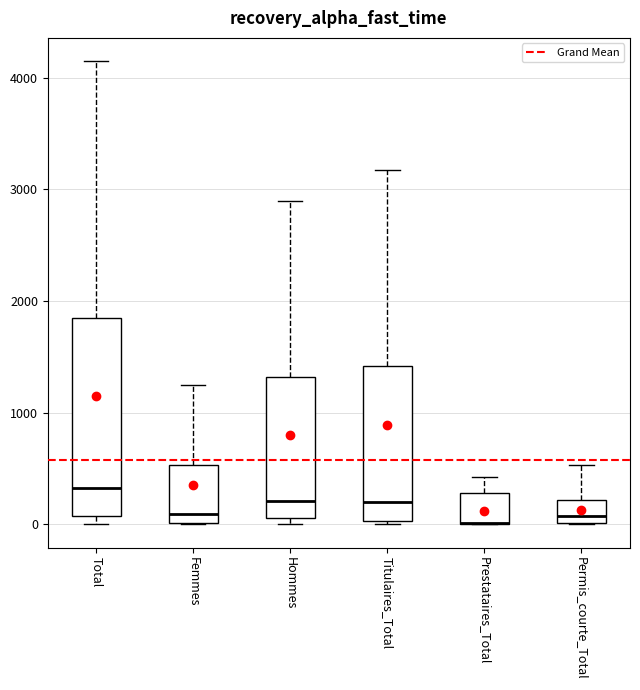

Reading left to right, read every box against the y-axis: the position of its median line, the range the box covers, and the ends of its whiskers. The values are not printed on the chart, so give them approximately, as read against the axis.

Total: median 300, box 100 to 1800, whiskers 0 to 4100
Femmes: median 100, box 0 to 500, whiskers 0 to 1300
Hommes: median 200, box 100 to 1300, whiskers 0 to 2900
Titulaires_Total: median 200, box 0 to 1400, whiskers 0 to 3200
Prestataires_Total: median 0 (drawn on the box's lower edge), box 0 to 300, whiskers 0 to 400
Permis_courte_Total: median 100, box 0 to 200, whiskers 0 to 500